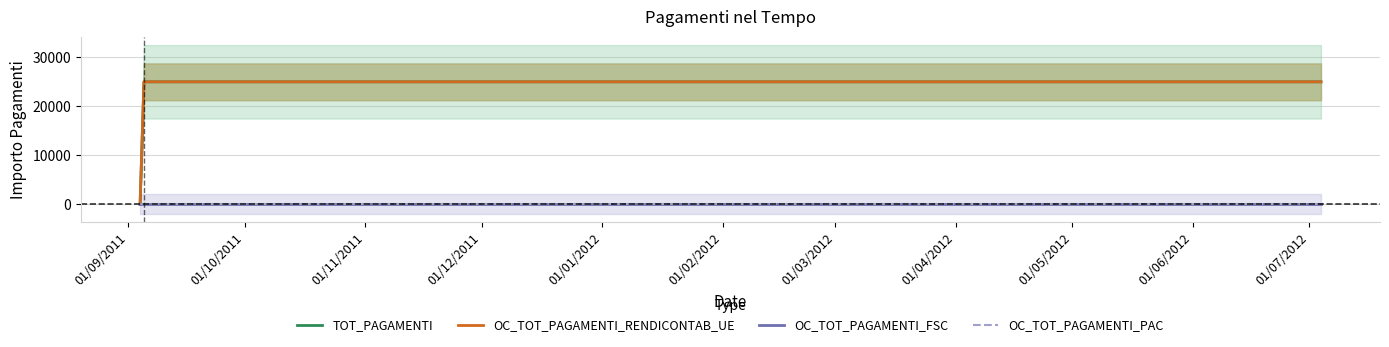

What is the sum of all OC_TOT_PAGAMENTI_RENDICONTAB_UE values?

50000